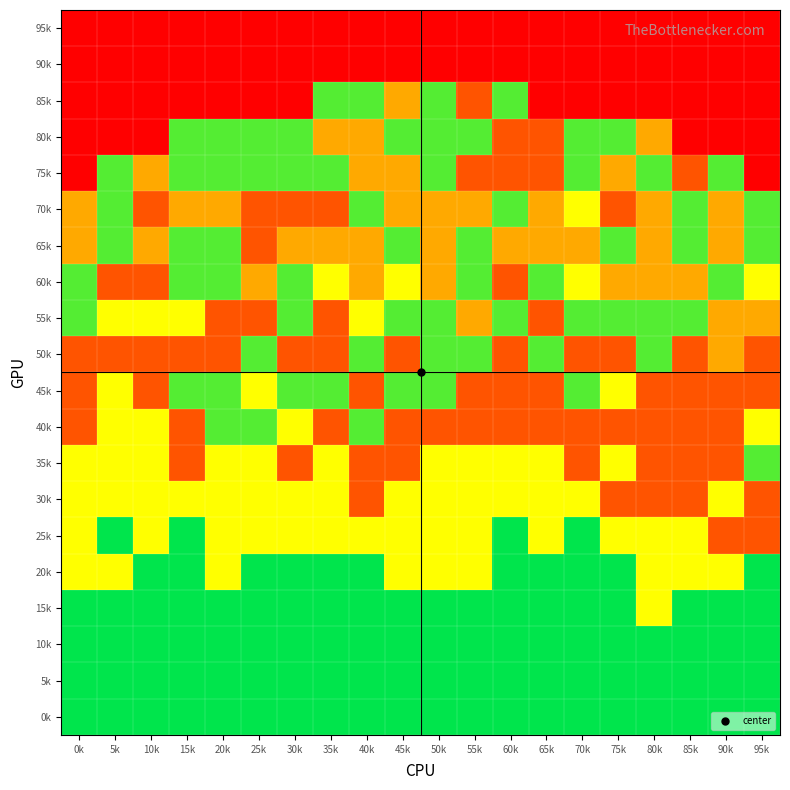

Reading left to right, what are all the values shown in this chart?

95k: 0k=0	5k=0	10k=0	15k=0	20k=0	25k=0	30k=0	35k=0	40k=0	45k=0	50k=0	55k=0	60k=0	65k=0	70k=0	75k=0	80k=0	85k=0	90k=0	95k=0
90k: 0k=0	5k=0	10k=0	15k=0	20k=0	25k=0	30k=0	35k=0	40k=0	45k=0	50k=0	55k=0	60k=0	65k=0	70k=0	75k=0	80k=0	85k=0	90k=0	95k=0
85k: 0k=0	5k=0	10k=0	15k=0	20k=0	25k=0	30k=0	35k=8	40k=8	45k=4	50k=8	55k=2	60k=8	65k=0	70k=0	75k=0	80k=0	85k=0	90k=0	95k=0
80k: 0k=0	5k=0	10k=0	15k=8	20k=8	25k=8	30k=8	35k=4	40k=4	45k=8	50k=8	55k=8	60k=2	65k=2	70k=8	75k=8	80k=4	85k=0	90k=0	95k=0
75k: 0k=0	5k=8	10k=4	15k=8	20k=8	25k=8	30k=8	35k=8	40k=4	45k=4	50k=8	55k=2	60k=2	65k=2	70k=8	75k=4	80k=8	85k=2	90k=8	95k=0
70k: 0k=4	5k=8	10k=2	15k=4	20k=4	25k=2	30k=2	35k=2	40k=8	45k=4	50k=4	55k=4	60k=8	65k=4	70k=6	75k=2	80k=4	85k=8	90k=4	95k=8
65k: 0k=4	5k=8	10k=4	15k=8	20k=8	25k=2	30k=4	35k=4	40k=4	45k=8	50k=4	55k=8	60k=4	65k=4	70k=4	75k=8	80k=4	85k=8	90k=4	95k=8
60k: 0k=8	5k=2	10k=2	15k=8	20k=8	25k=4	30k=8	35k=6	40k=4	45k=6	50k=4	55k=8	60k=2	65k=8	70k=6	75k=4	80k=4	85k=4	90k=8	95k=6
55k: 0k=8	5k=6	10k=6	15k=6	20k=2	25k=2	30k=8	35k=2	40k=6	45k=8	50k=8	55k=4	60k=8	65k=2	70k=8	75k=8	80k=8	85k=8	90k=4	95k=4
50k: 0k=2	5k=2	10k=2	15k=2	20k=2	25k=8	30k=2	35k=2	40k=8	45k=2	50k=8	55k=8	60k=2	65k=8	70k=2	75k=2	80k=8	85k=2	90k=4	95k=2
45k: 0k=2	5k=6	10k=2	15k=8	20k=8	25k=6	30k=8	35k=8	40k=2	45k=8	50k=8	55k=2	60k=2	65k=2	70k=8	75k=6	80k=2	85k=2	90k=2	95k=2
40k: 0k=2	5k=6	10k=6	15k=2	20k=8	25k=8	30k=6	35k=2	40k=8	45k=2	50k=2	55k=2	60k=2	65k=2	70k=2	75k=2	80k=2	85k=2	90k=2	95k=6
35k: 0k=6	5k=6	10k=6	15k=2	20k=6	25k=6	30k=2	35k=6	40k=2	45k=2	50k=6	55k=6	60k=6	65k=6	70k=2	75k=6	80k=2	85k=2	90k=2	95k=8
30k: 0k=6	5k=6	10k=6	15k=6	20k=6	25k=6	30k=6	35k=6	40k=2	45k=6	50k=6	55k=6	60k=6	65k=6	70k=6	75k=2	80k=2	85k=2	90k=6	95k=2
25k: 0k=6	5k=9	10k=6	15k=9	20k=6	25k=6	30k=6	35k=6	40k=6	45k=6	50k=6	55k=6	60k=9	65k=6	70k=9	75k=6	80k=6	85k=6	90k=2	95k=2
20k: 0k=6	5k=6	10k=9	15k=9	20k=6	25k=9	30k=9	35k=9	40k=9	45k=6	50k=6	55k=6	60k=9	65k=9	70k=9	75k=9	80k=6	85k=6	90k=6	95k=9
15k: 0k=9	5k=9	10k=9	15k=9	20k=9	25k=9	30k=9	35k=9	40k=9	45k=9	50k=9	55k=9	60k=9	65k=9	70k=9	75k=9	80k=6	85k=9	90k=9	95k=9
10k: 0k=9	5k=9	10k=9	15k=9	20k=9	25k=9	30k=9	35k=9	40k=9	45k=9	50k=9	55k=9	60k=9	65k=9	70k=9	75k=9	80k=9	85k=9	90k=9	95k=9
5k: 0k=9	5k=9	10k=9	15k=9	20k=9	25k=9	30k=9	35k=9	40k=9	45k=9	50k=9	55k=9	60k=9	65k=9	70k=9	75k=9	80k=9	85k=9	90k=9	95k=9
0k: 0k=9	5k=9	10k=9	15k=9	20k=9	25k=9	30k=9	35k=9	40k=9	45k=9	50k=9	55k=9	60k=9	65k=9	70k=9	75k=9	80k=9	85k=9	90k=9	95k=9